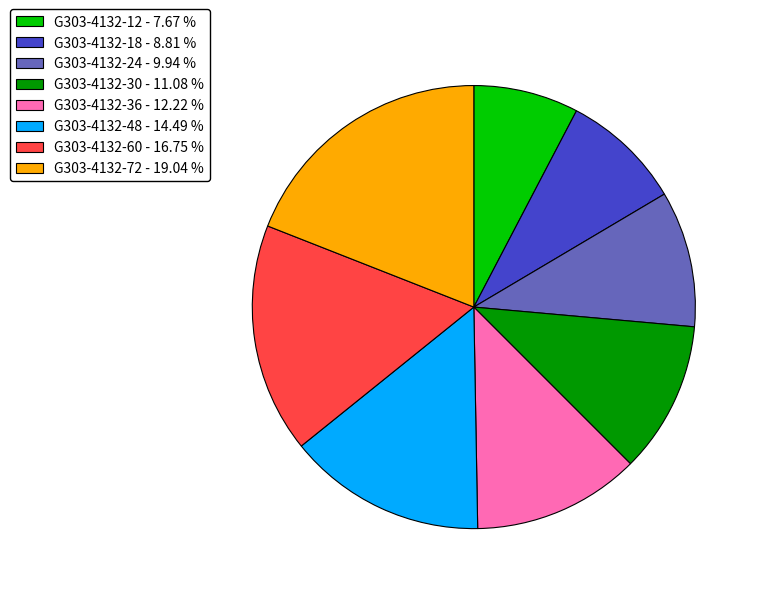

Combined, do G303-4132-48 - 14.49 % and G303-4132-30 - 11.08 % account for over 50%?

No